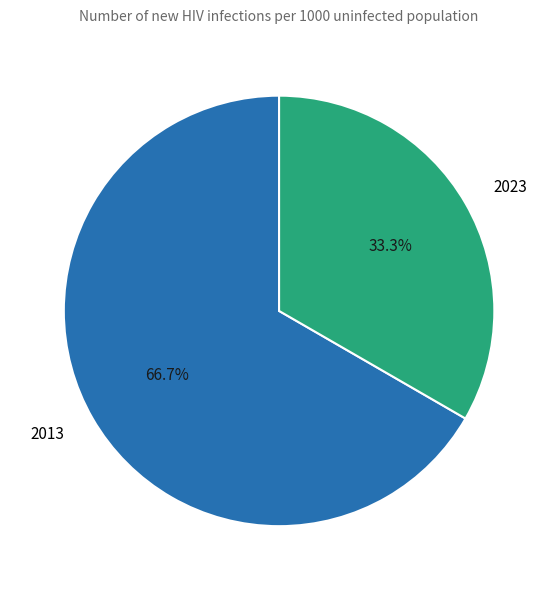

What is the smallest slice in the pie chart?

2023